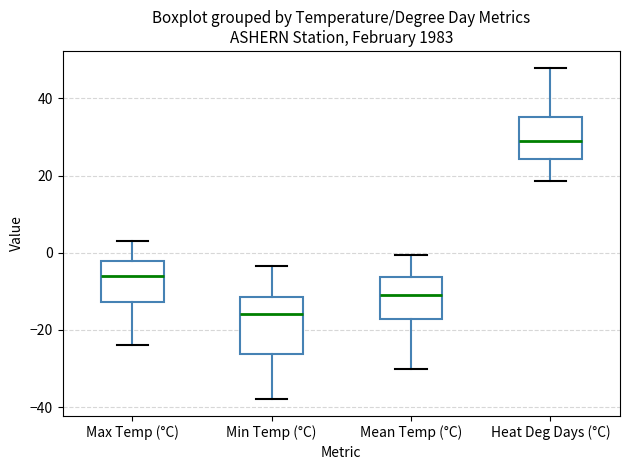

Reading left to right, read every box against the y-axis: the position of its median line, the range the box covers, and the ends of its whiskers. The values are not printed on the chart, so give them approximately, as read against the axis.

Max Temp (°C): median -6, box -12 to -2, whiskers -24 to 4
Min Temp (°C): median -16, box -26 to -12, whiskers -38 to -4
Mean Temp (°C): median -10, box -18 to -6, whiskers -30 to 0
Heat Deg Days (°C): median 30, box 24 to 36, whiskers 18 to 48